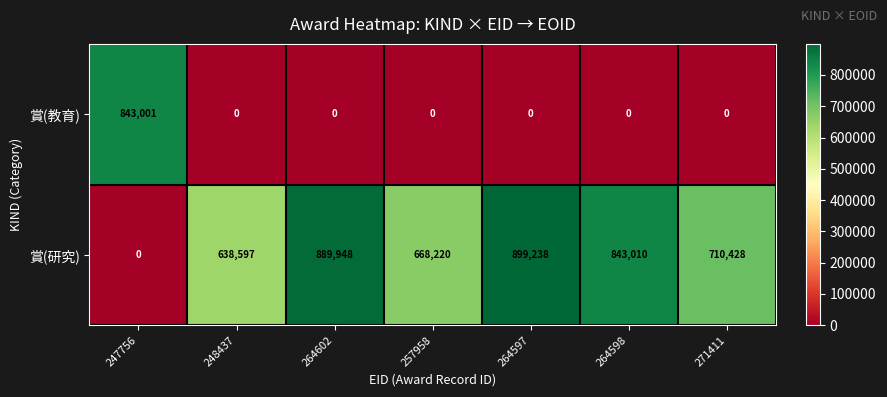

Reading right to left, list all the values displayed in this chart.

賞(教育): 271411=0	264598=0	264597=0	257958=0	264602=0	248437=0	247756=843001
賞(研究): 271411=710428	264598=843010	264597=899238	257958=668220	264602=889948	248437=638597	247756=0